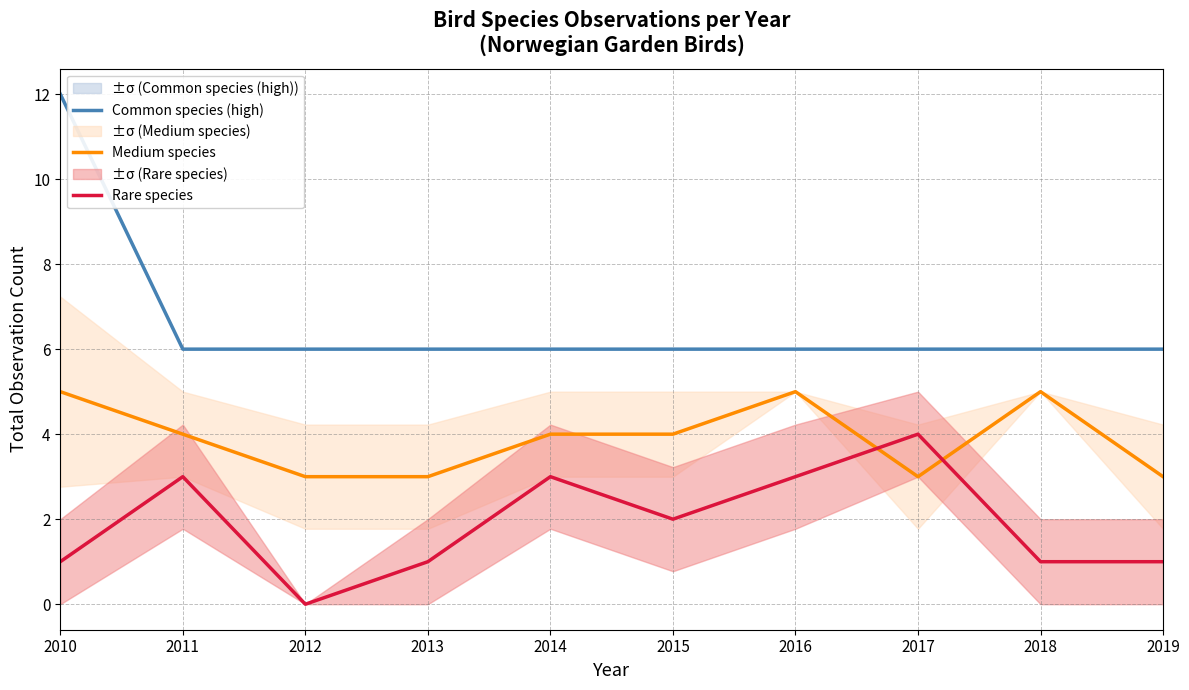

What is the value of the Medium species point at the 6th from the left?

4